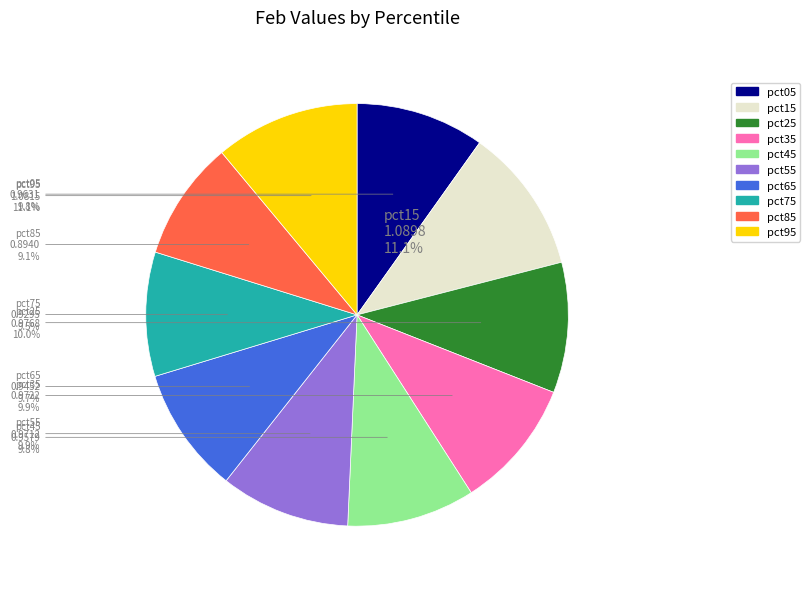

How many slices are in this pie chart?

10